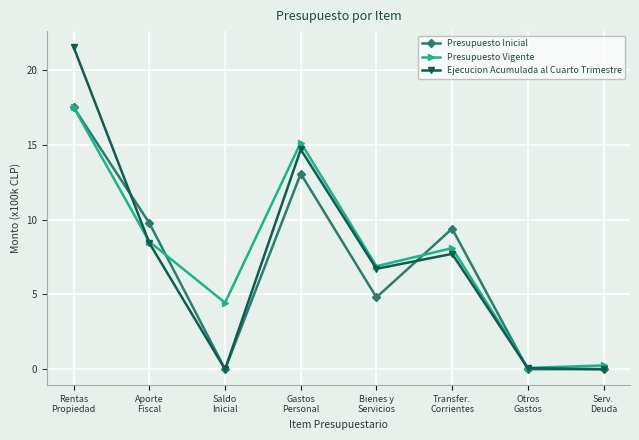

What is the sum of all Ejecucion Acumulada al Cuarto Trimestre values?

59.2